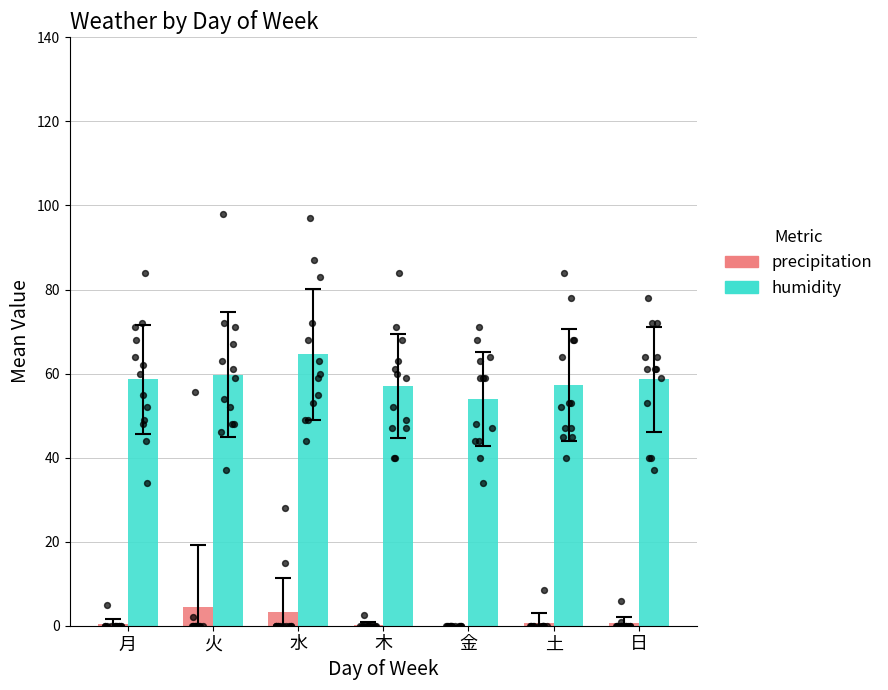

Is the value of humidity at 土 greater than the value of precipitation at 金?

Yes